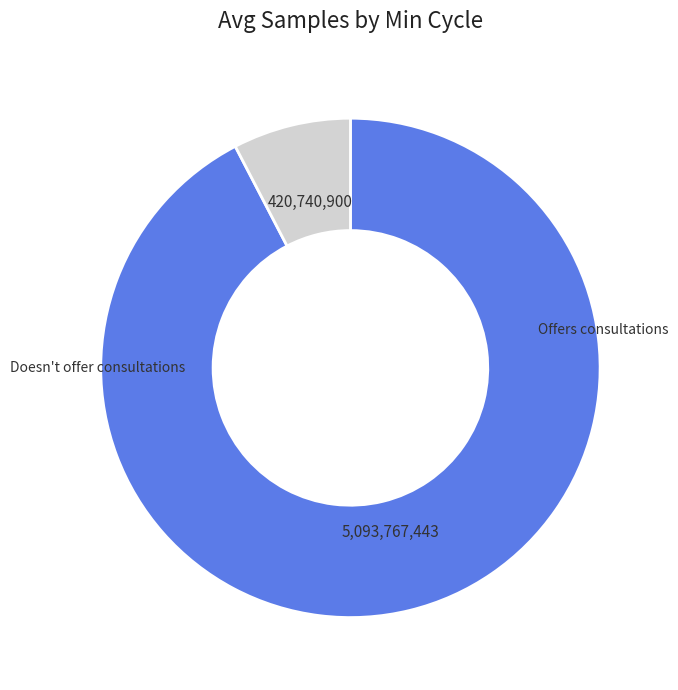

Does any single category account for the majority?

Yes